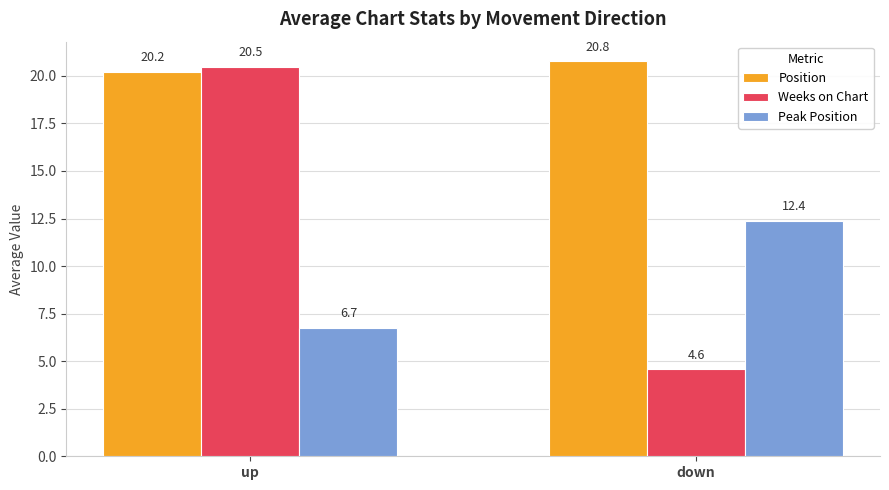

At up, list the series in order from largest to smallest.

Weeks on Chart, Position, Peak Position